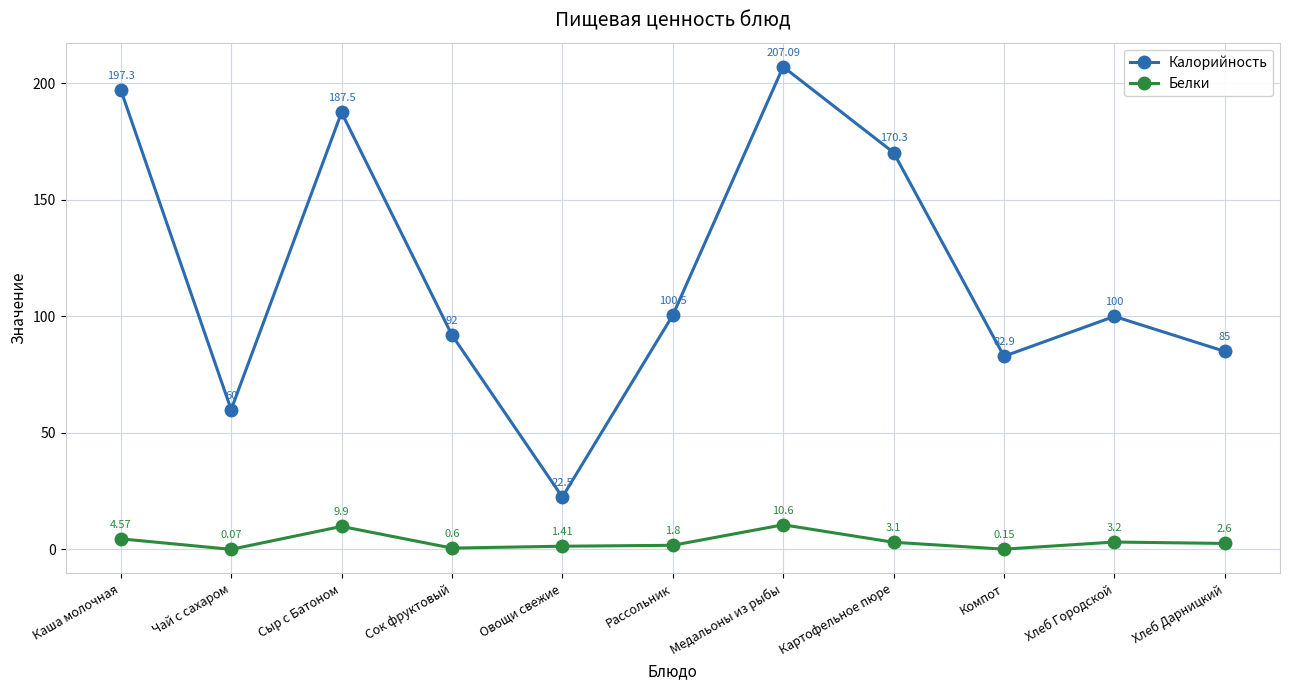

Where does the Белки series first go above 2?

Каша молочная